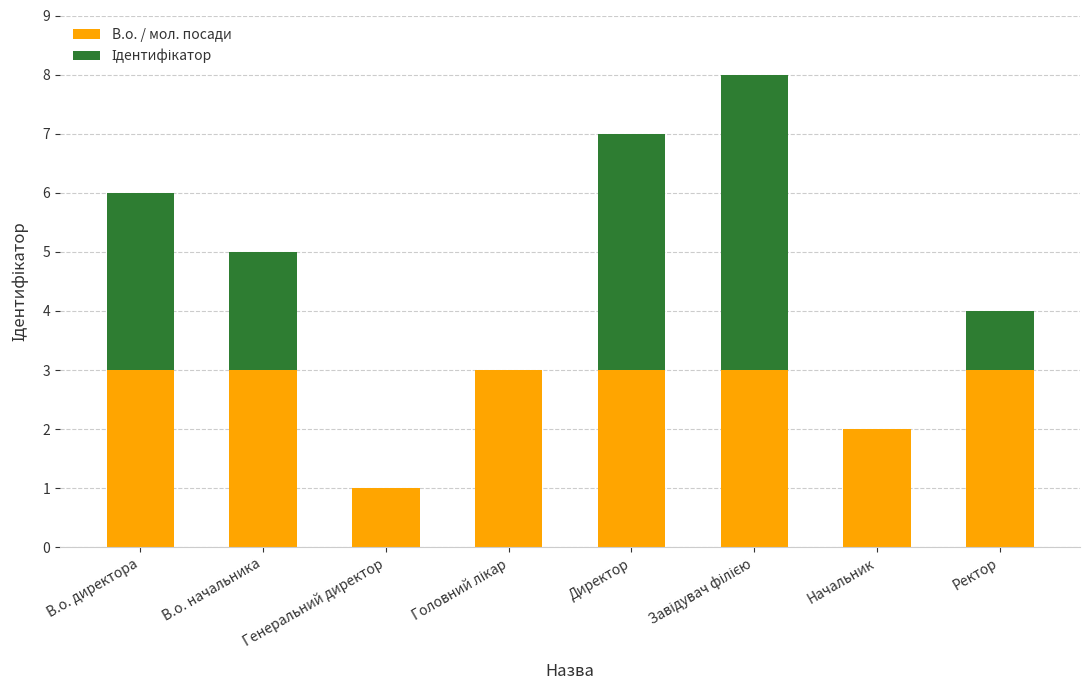

The value of В.о. / мол. посади at В.о. директора is 3. True or false?

True